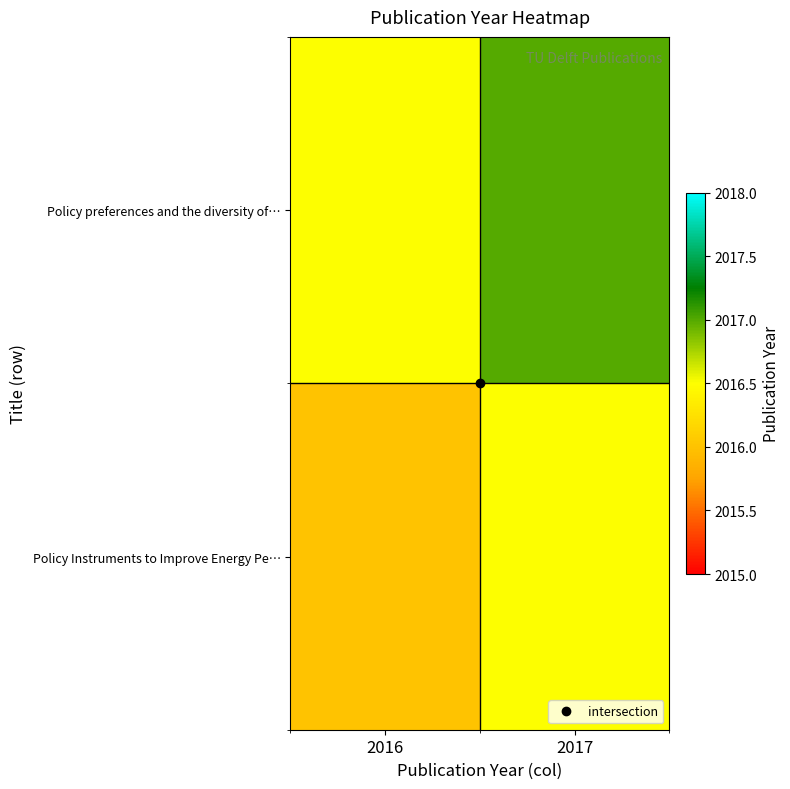

Which series has the widest spread of values?

Policy preferences and the diversity of…